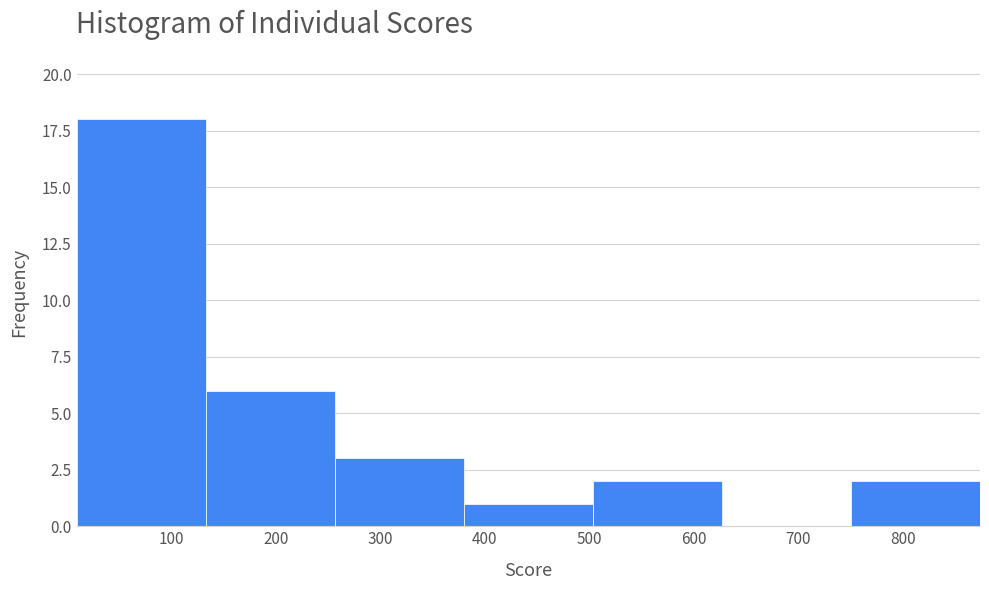

How tall is the bar that spans 10 to 130 on the x-axis? Neither the bar edges nor the heights are printed on the chart, so give them approximately, as read against the axes.

18